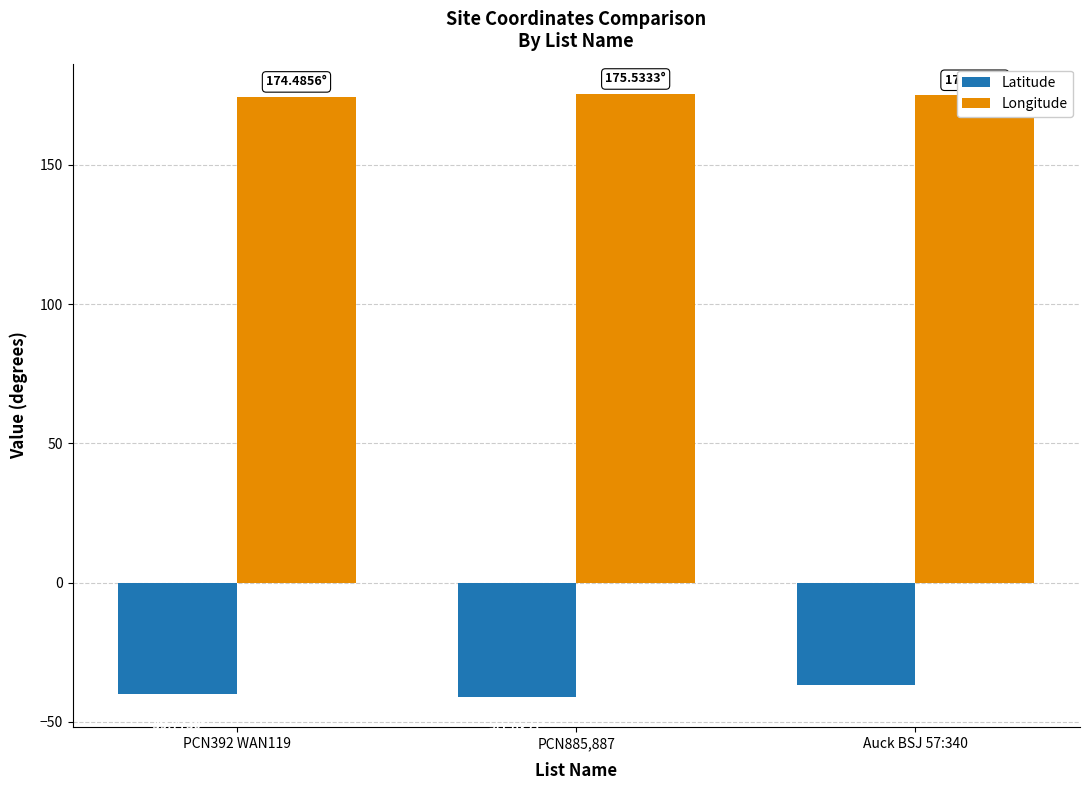

What is the total value across all series at PCN392 WAN119?

134.7